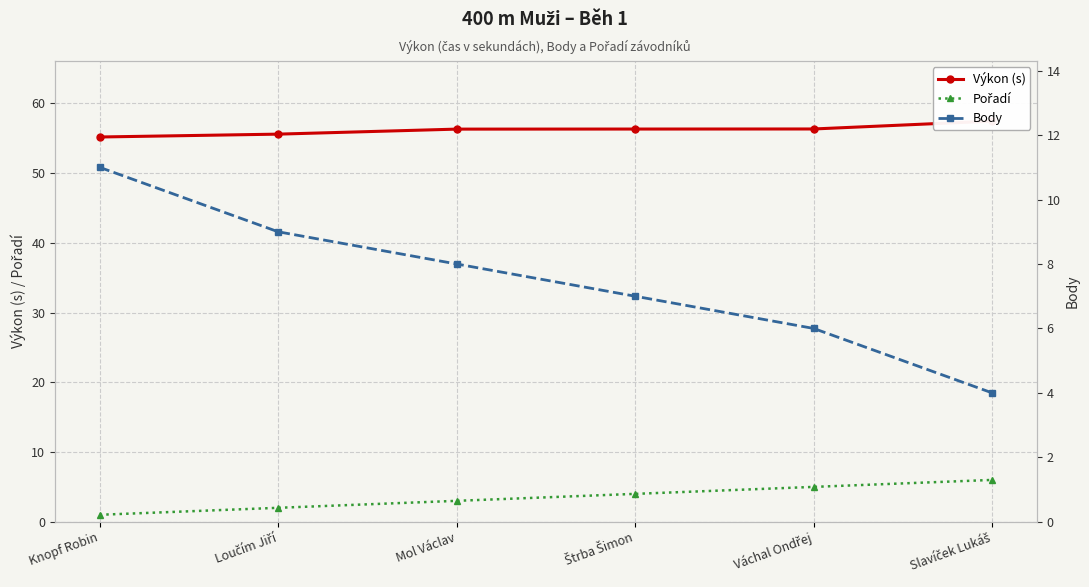

What is the sum of the Body values at Mol Václav and Slavíček Lukáš?

12.0